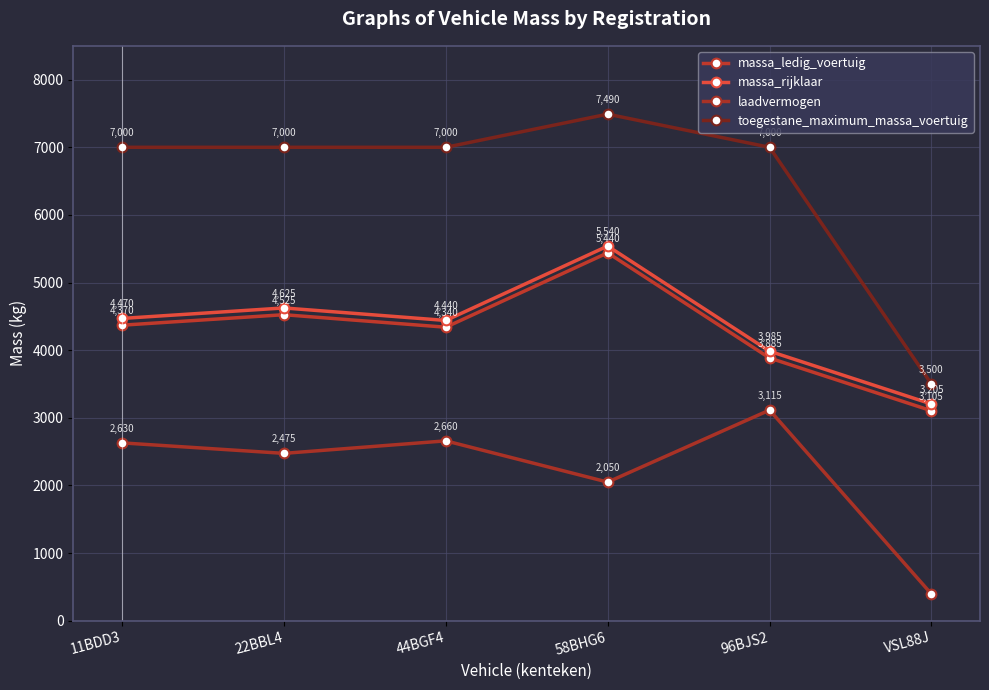

Which series has the largest total across all categories?

toegestane_maximum_massa_voertuig